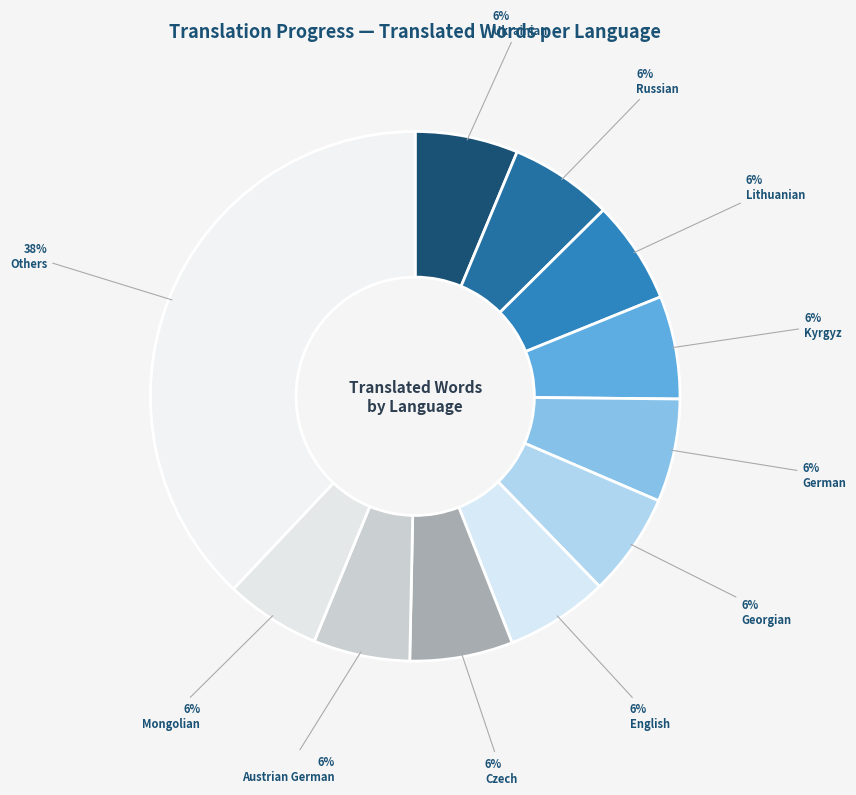

Which slice is the largest?

Others